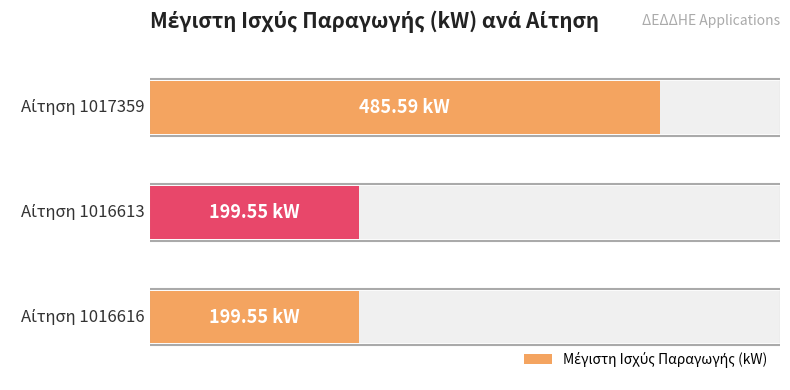

List the labels in order of value, largest first.

1017359, 1016616, 1016613